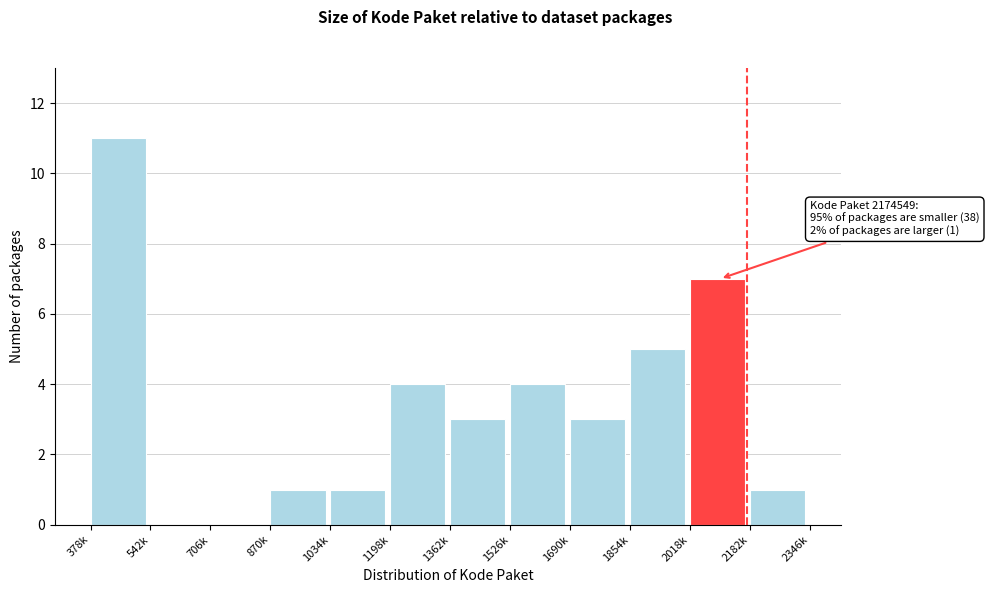

Reading left to right, extract all data points from this chart.

378k=11	542k=0	706k=0	870k=1	1034k=1	1198k=4	1362k=3	1526k=4	1690k=3	1854k=5	2018k=7	2182k=1